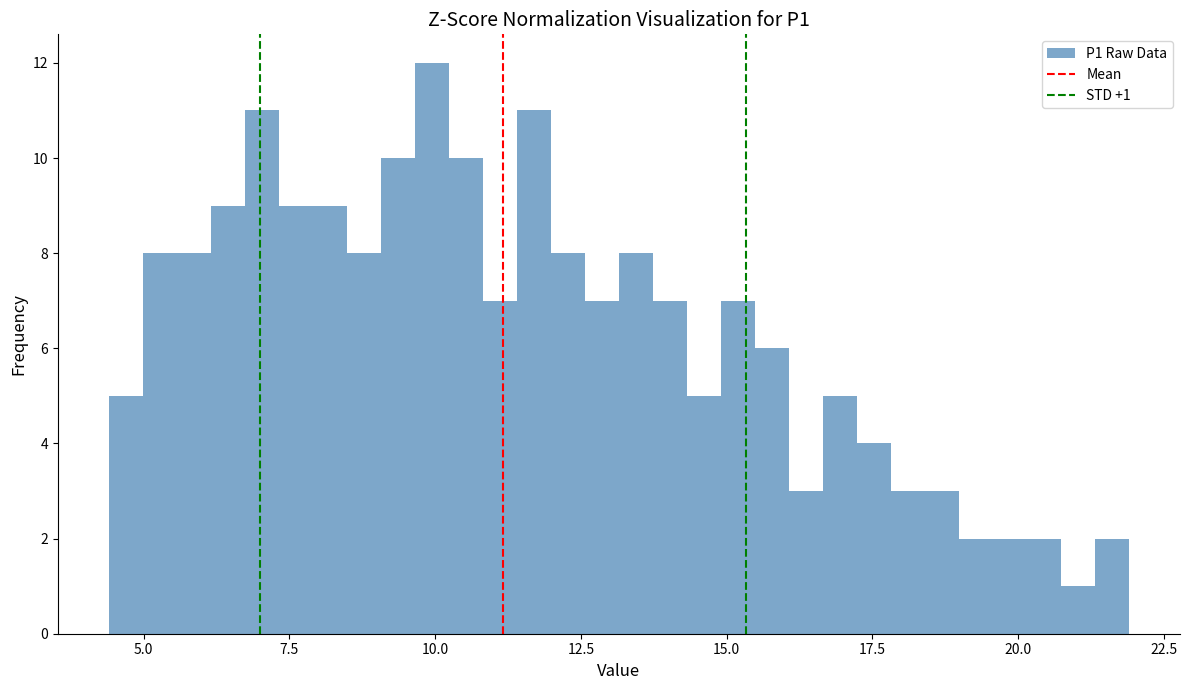

Around what value on the x-axis is the tallest bar? Give the approximate position of its centre, as read against the axis.

10.0